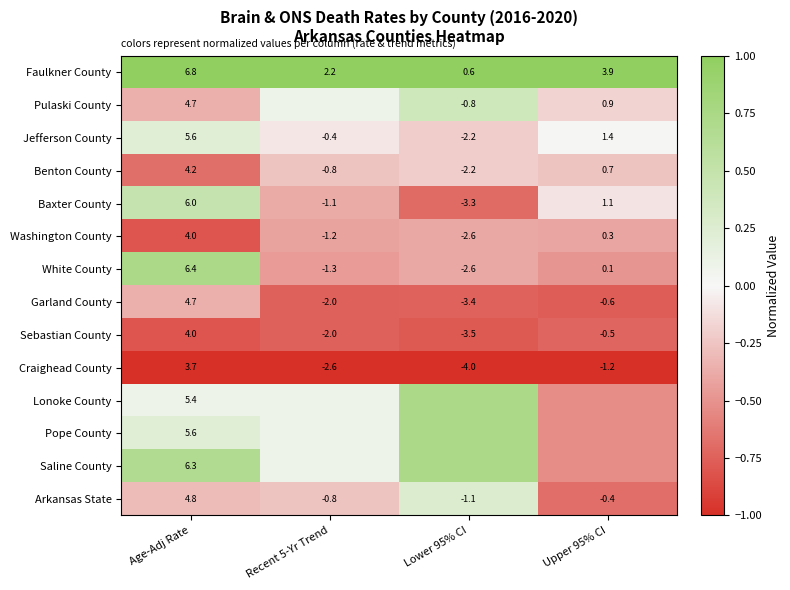

Is the value of White County at Recent 5-Yr Trend greater than the value of Arkansas State at Age-Adj Rate?

No